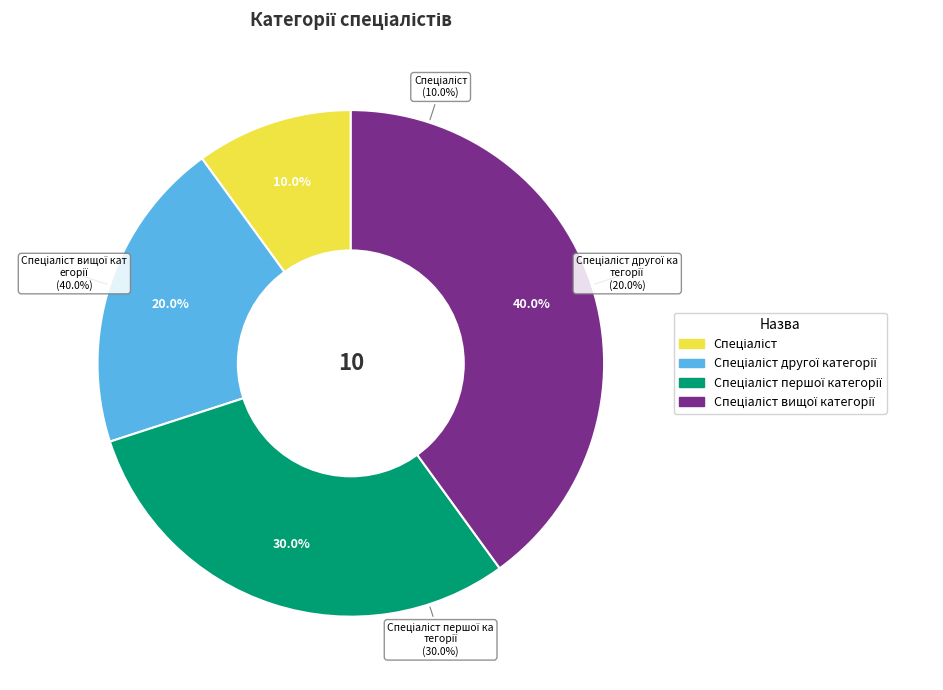

Does Спеціаліст вищої категорії represent more than half of the total?

No